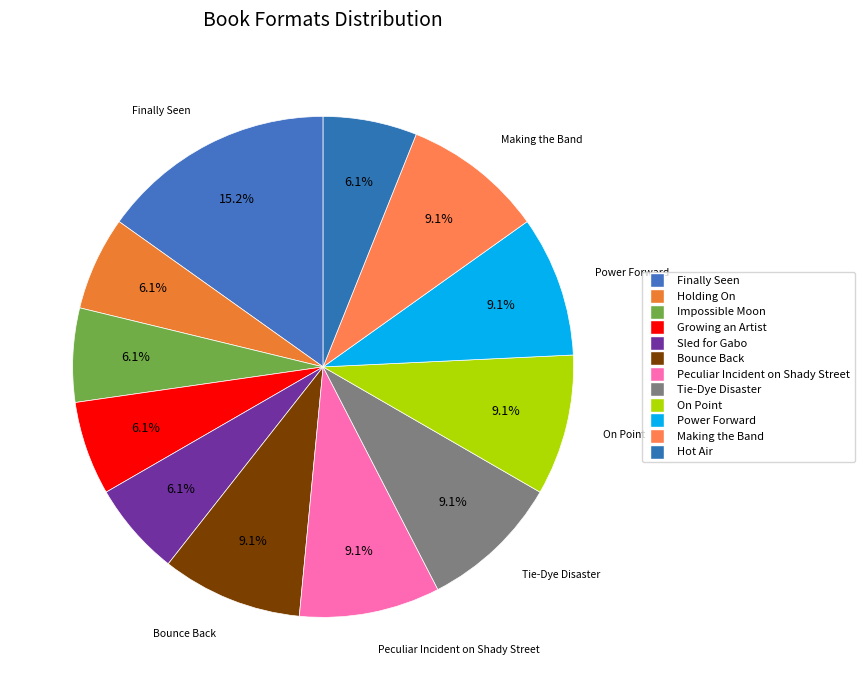

To the nearest percent, what portion does Bounce Back represent?

9%